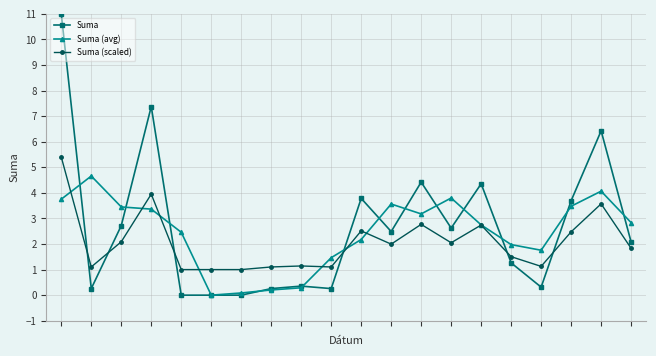

True or false: Suma has more than 0 points higher than both neighbors.

True